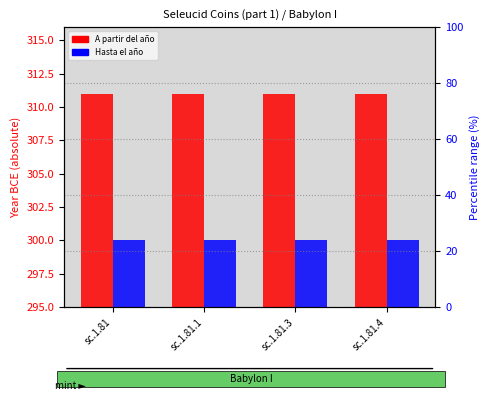

Count the number of categories in the chart.

4